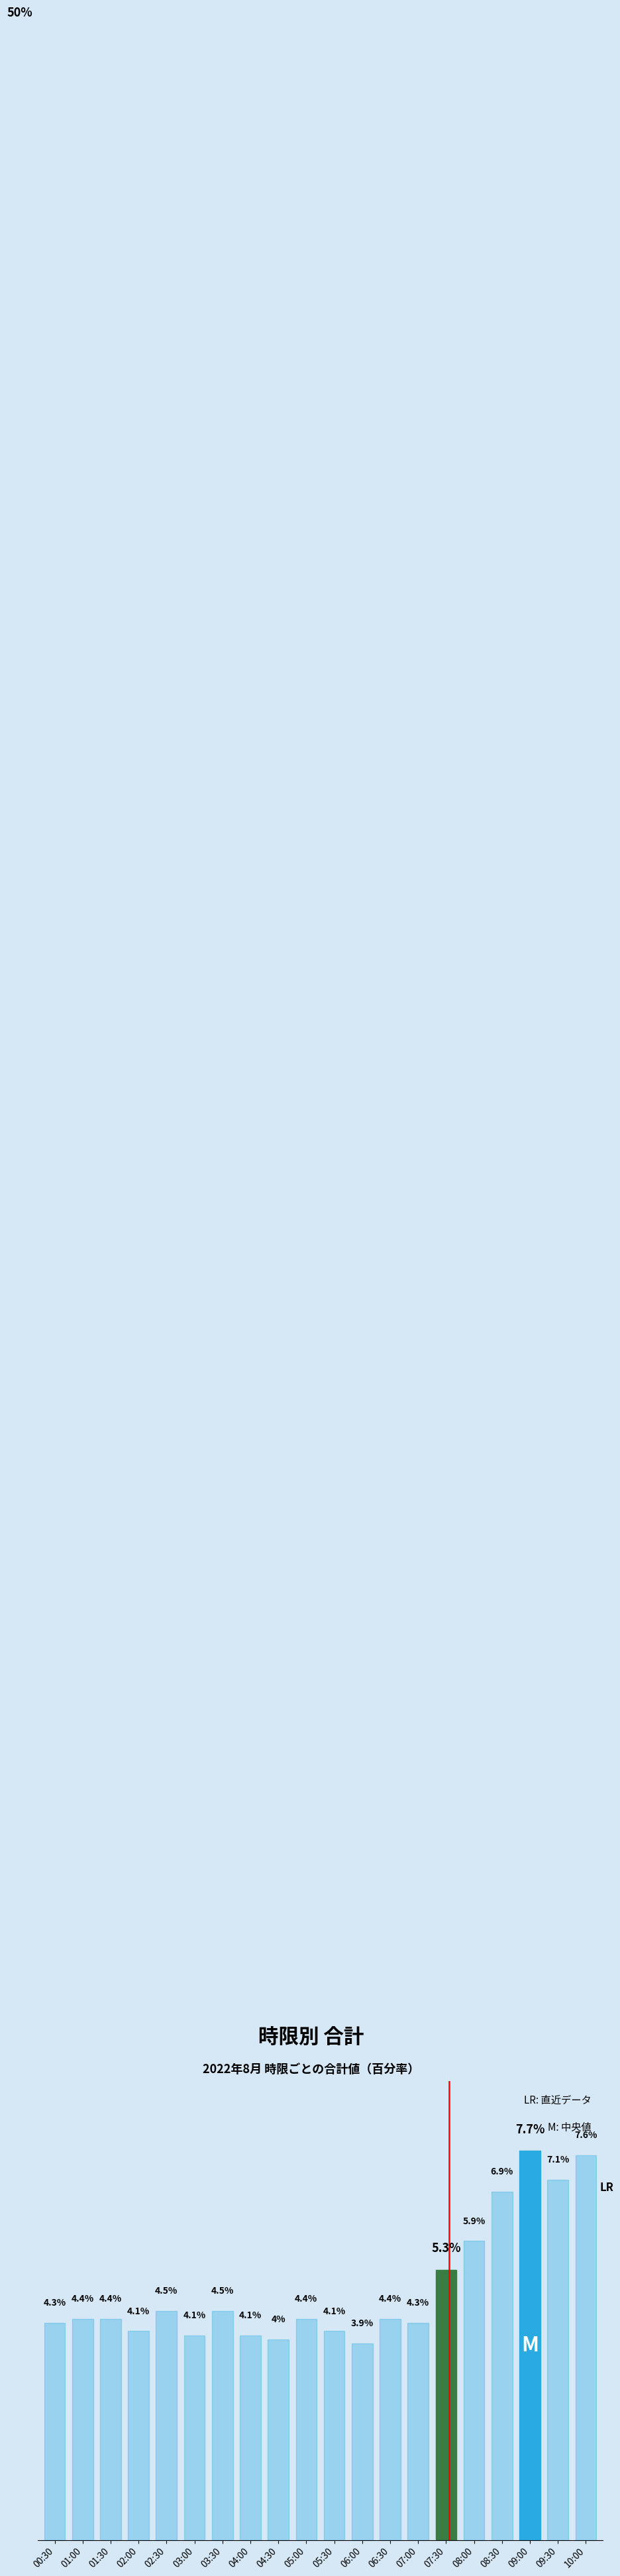

Between 03:30 and 06:30, which is larger?

03:30